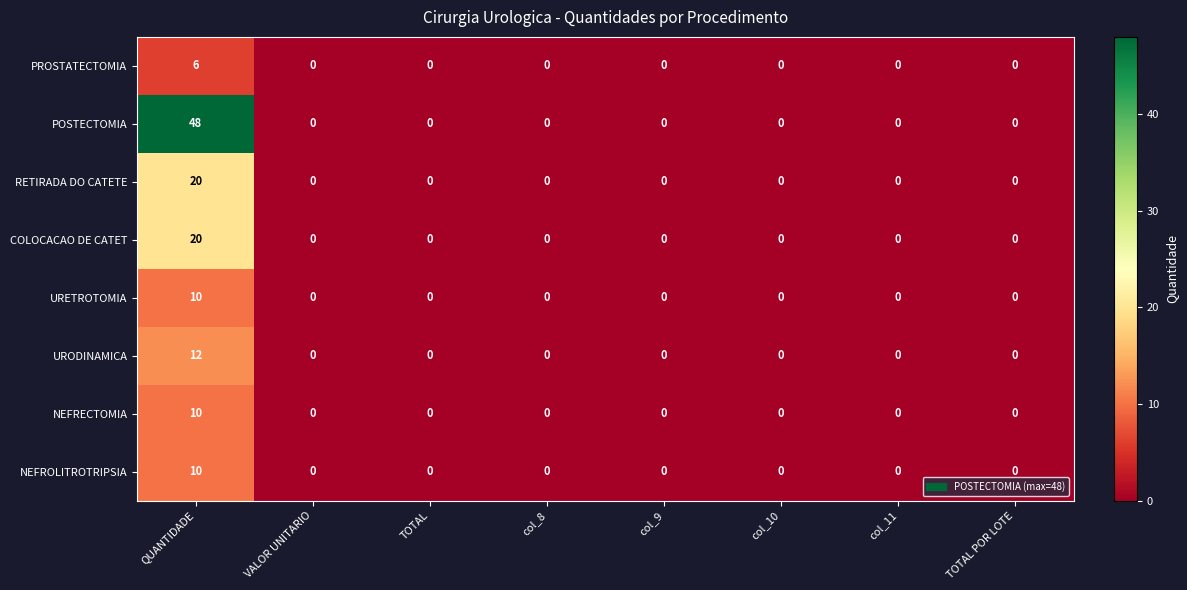

At how many categories does at least one series exceed 45?

1